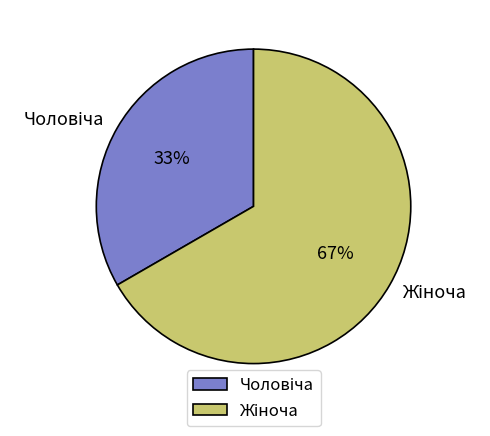

Does any single category account for the majority?

Yes